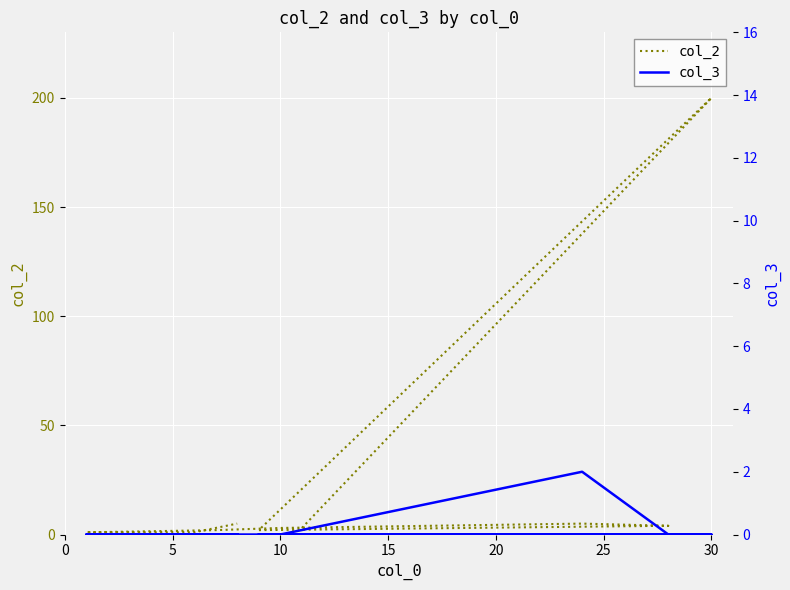

True or false: col_3 and col_2 intersect in this chart.

False